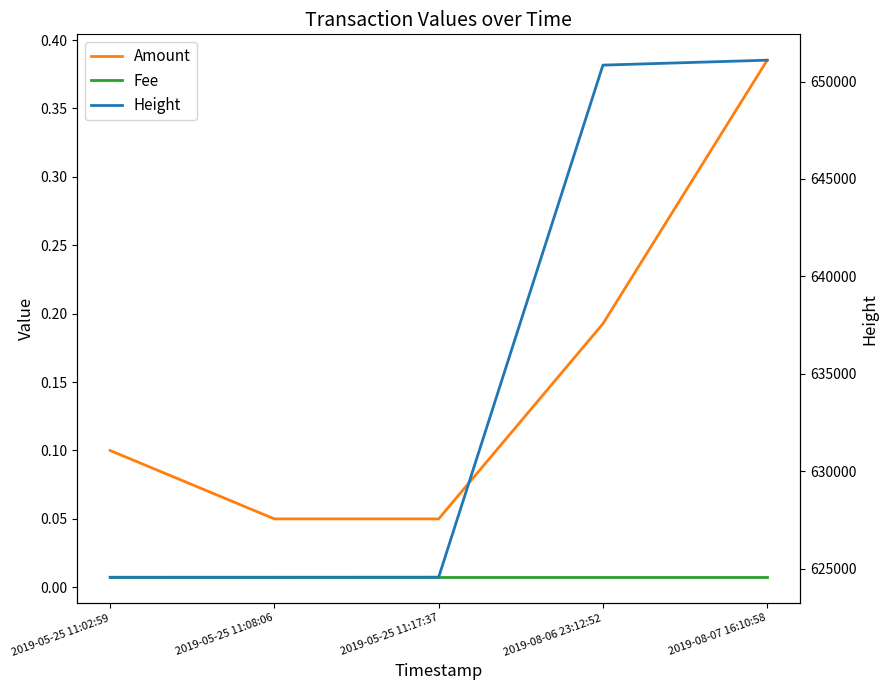

What is the difference between the second highest and second lowest values in the Amount series?

0.1